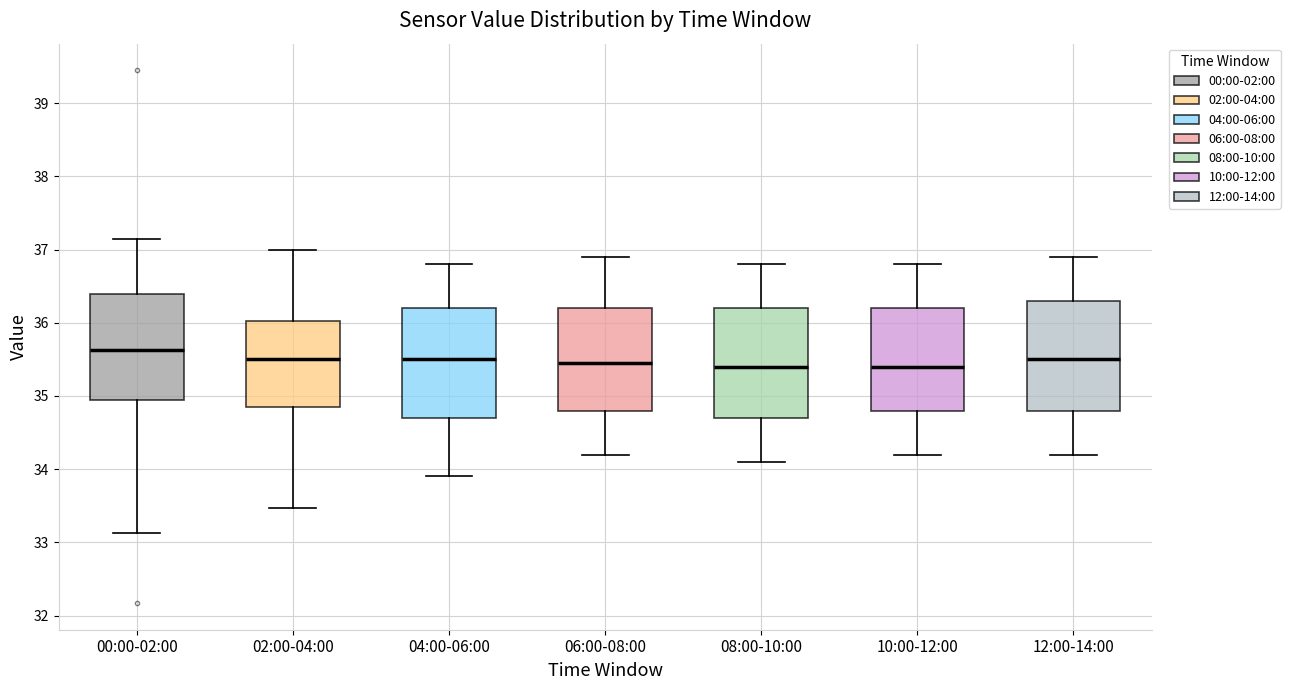

Reading left to right, transcribe this box plot: for each box, give where its median line is, the range the box spans, and where its two whiskers end, as read against the y-axis. The values are not printed on the chart, so give them approximately, as read against the axis.

00:00-02:00: median 35.6, box 35.0 to 36.4, whiskers 33.1 to 37.2
02:00-04:00: median 35.5, box 34.9 to 36.0, whiskers 33.5 to 37.0
04:00-06:00: median 35.5, box 34.7 to 36.2, whiskers 33.9 to 36.8
06:00-08:00: median 35.5, box 34.8 to 36.2, whiskers 34.2 to 36.9
08:00-10:00: median 35.4, box 34.7 to 36.2, whiskers 34.1 to 36.8
10:00-12:00: median 35.4, box 34.8 to 36.2, whiskers 34.2 to 36.8
12:00-14:00: median 35.5, box 34.8 to 36.3, whiskers 34.2 to 36.9